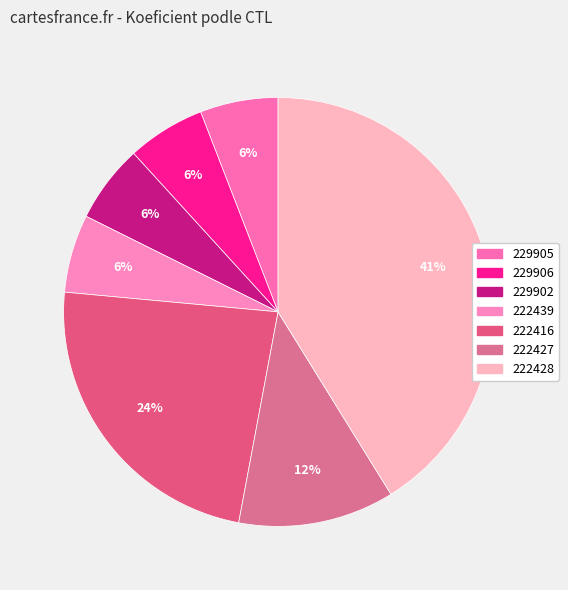

Count the number of slices in the pie.

7